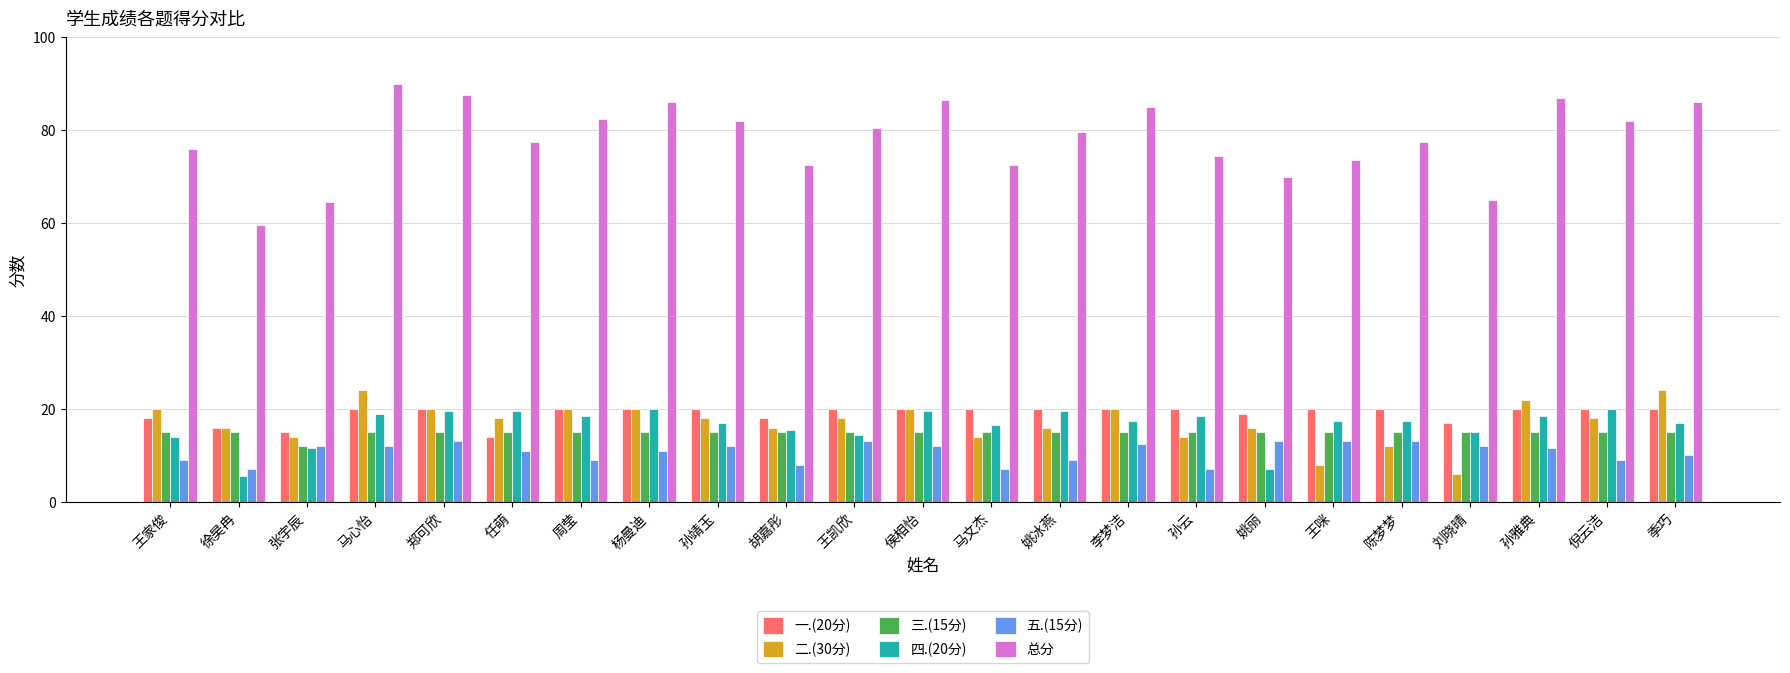

The 二.(30分) series shows 8.5 at 侯相怡. True or false?

False